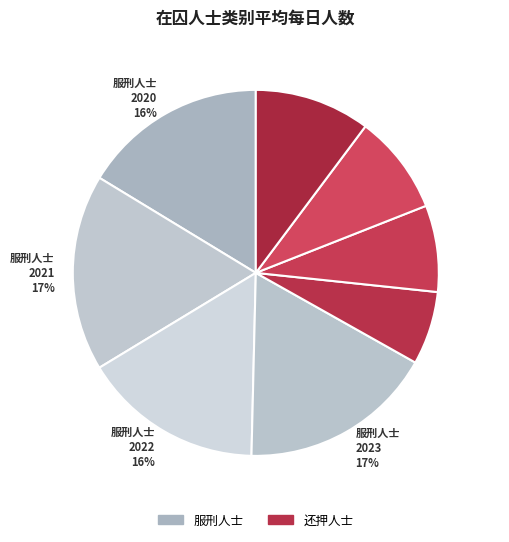

True or false: 服刑人士 2021 17% accounts for 17% of the total.

True